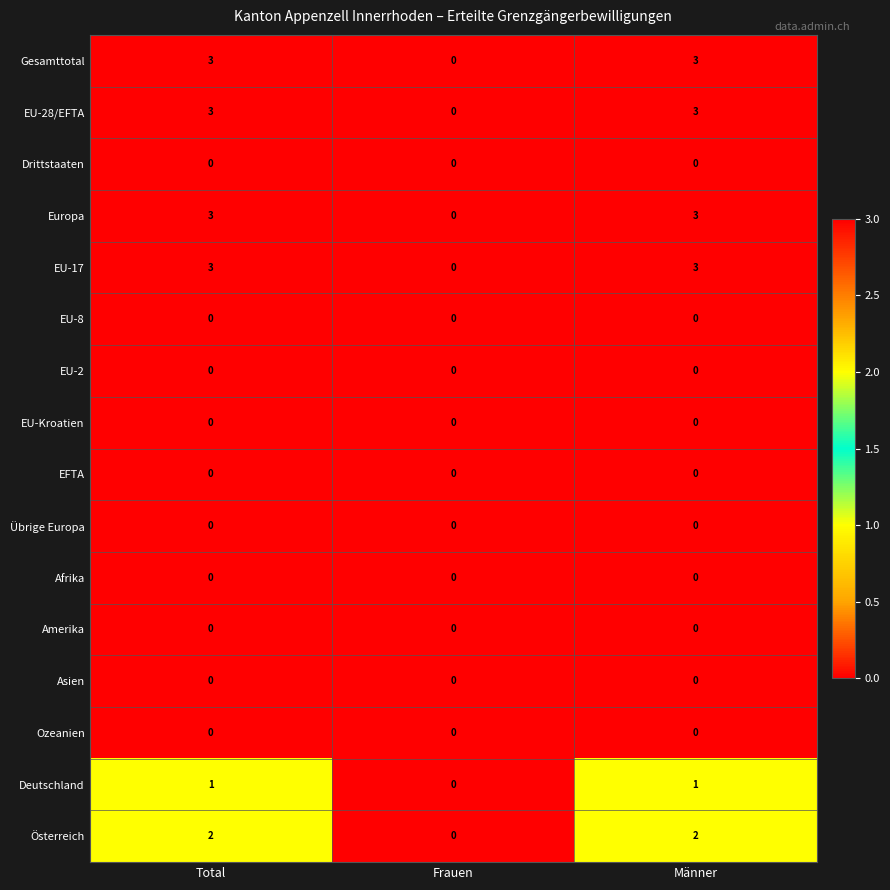

What is the total value across all series at Männer?

15